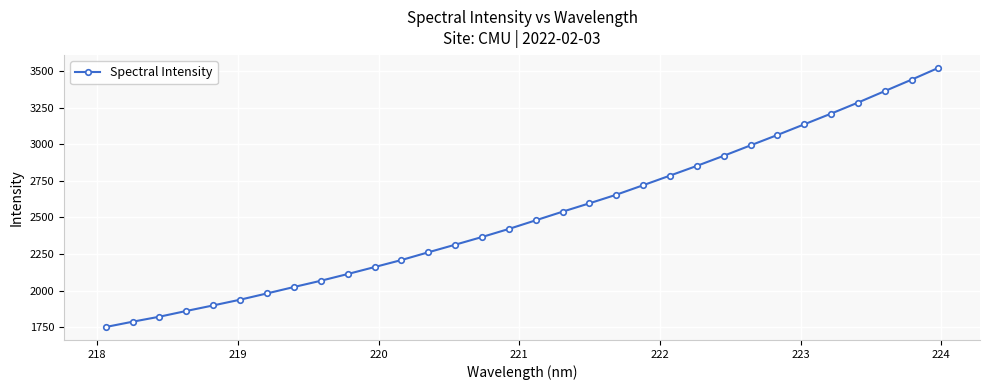

What is the difference between the second highest and minimum values?

1693.1